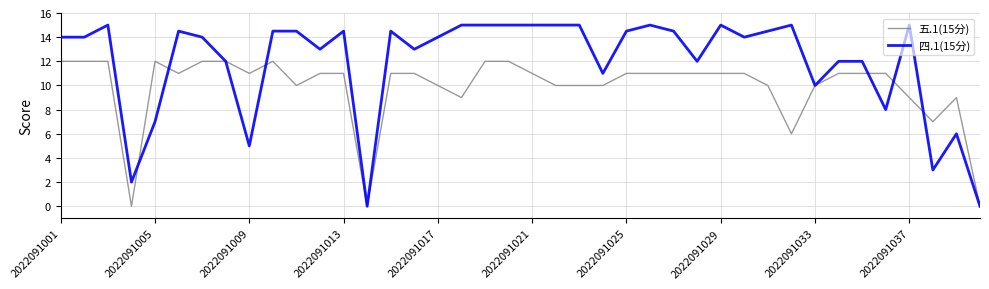

Does the chart display data point markers on the line(s)?

No